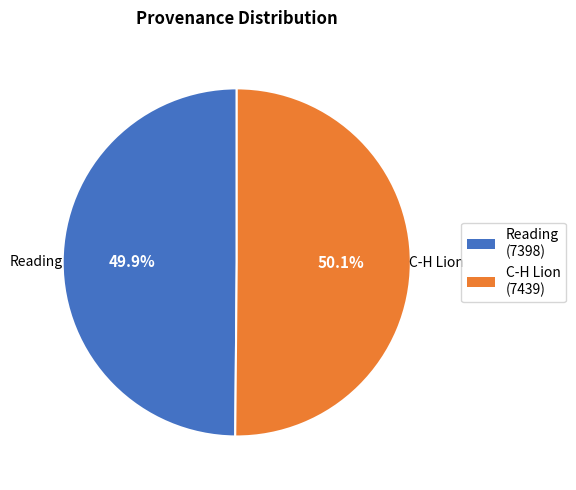

To the nearest percent, what is the combined percentage of Reading and C-H Lion?

100%